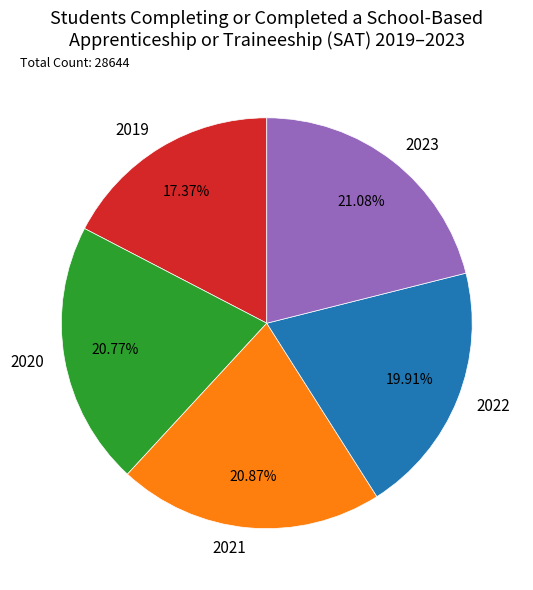

Combined, what portion of the pie is 2019 and 2021?

38.2%